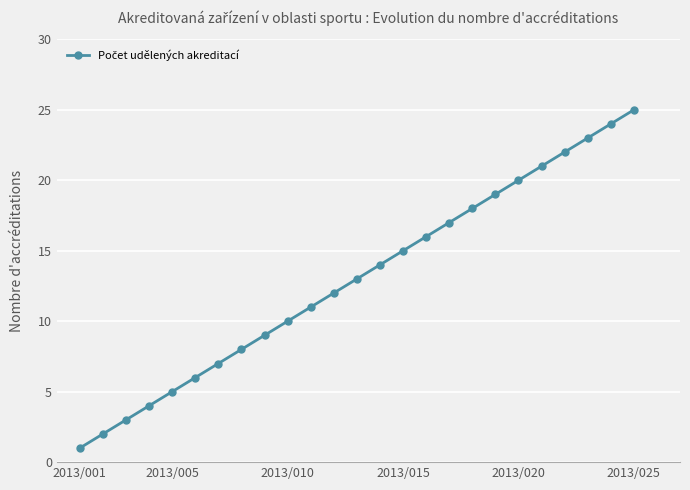

What is the average value?

13